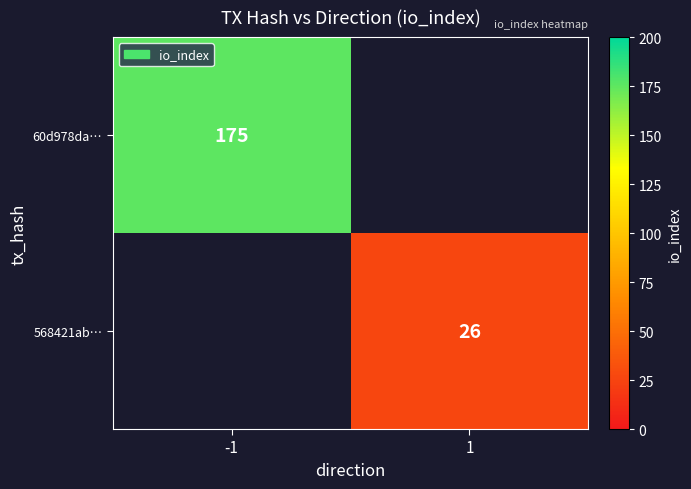

Is it true that 568421ab… equals 26 at 1?

True